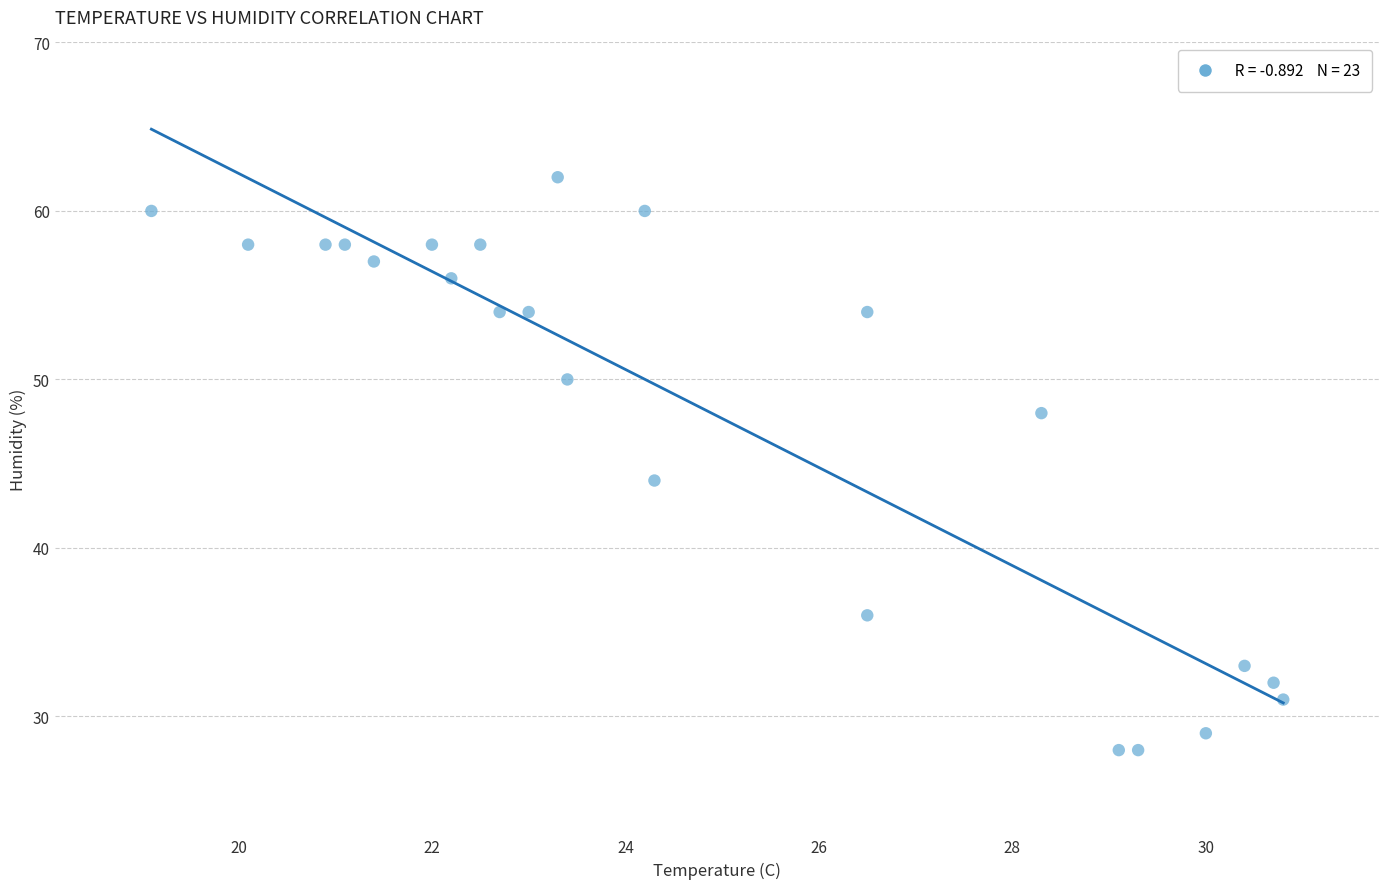

What is the range of Y values (max minus min)?

34